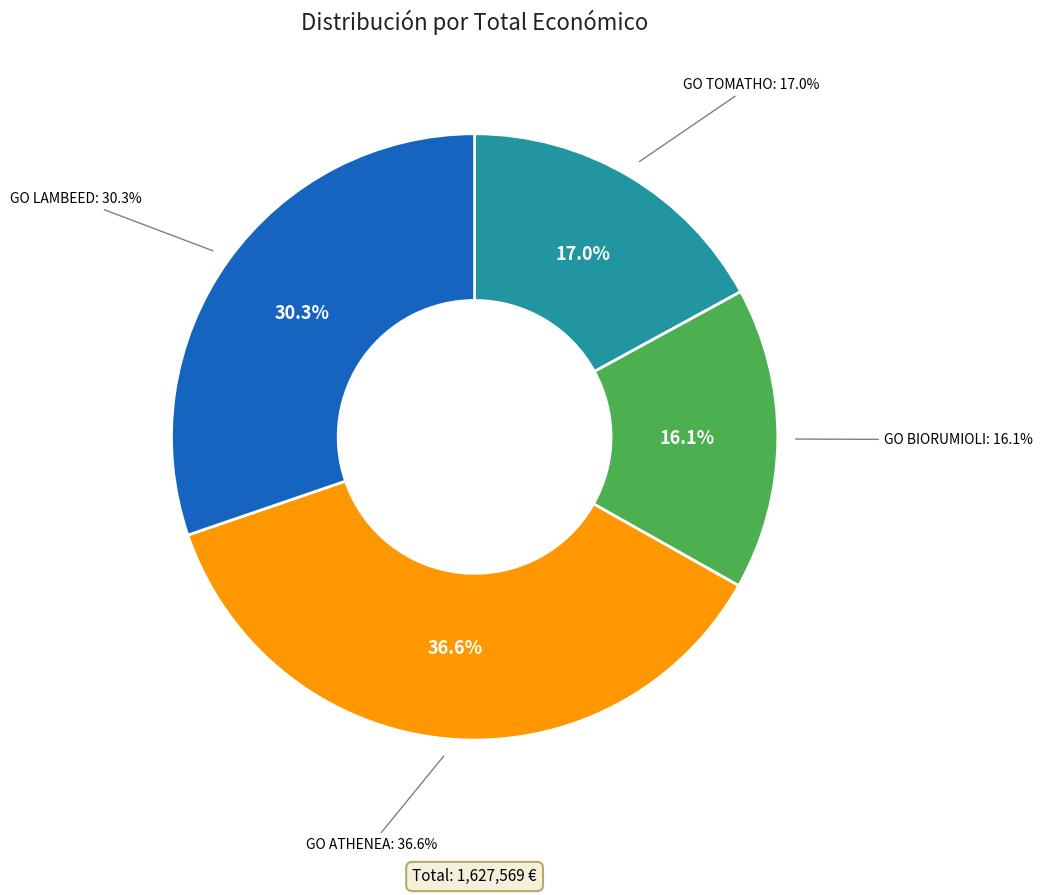

What portion of the pie excludes GO LAMBEED?

69.7%